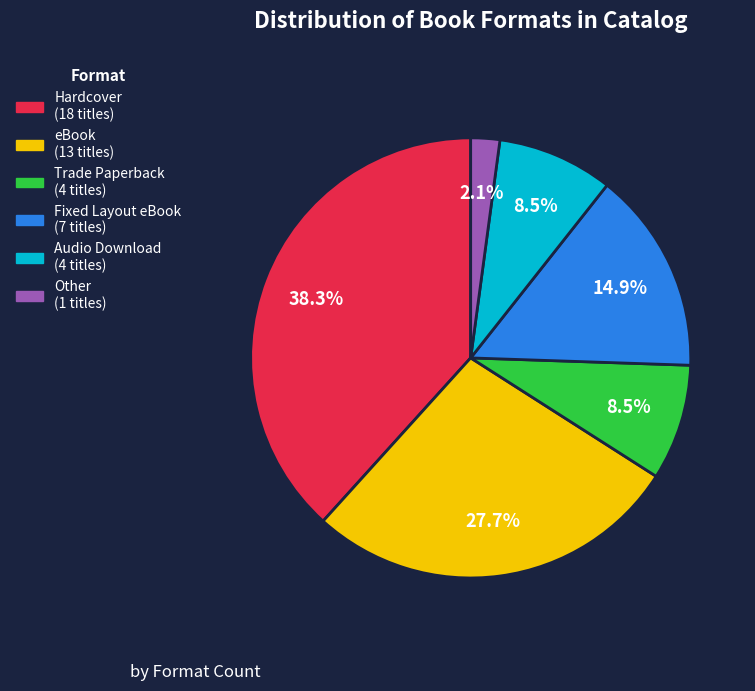

Combined, do Hardcover and Other account for over 50%?

No